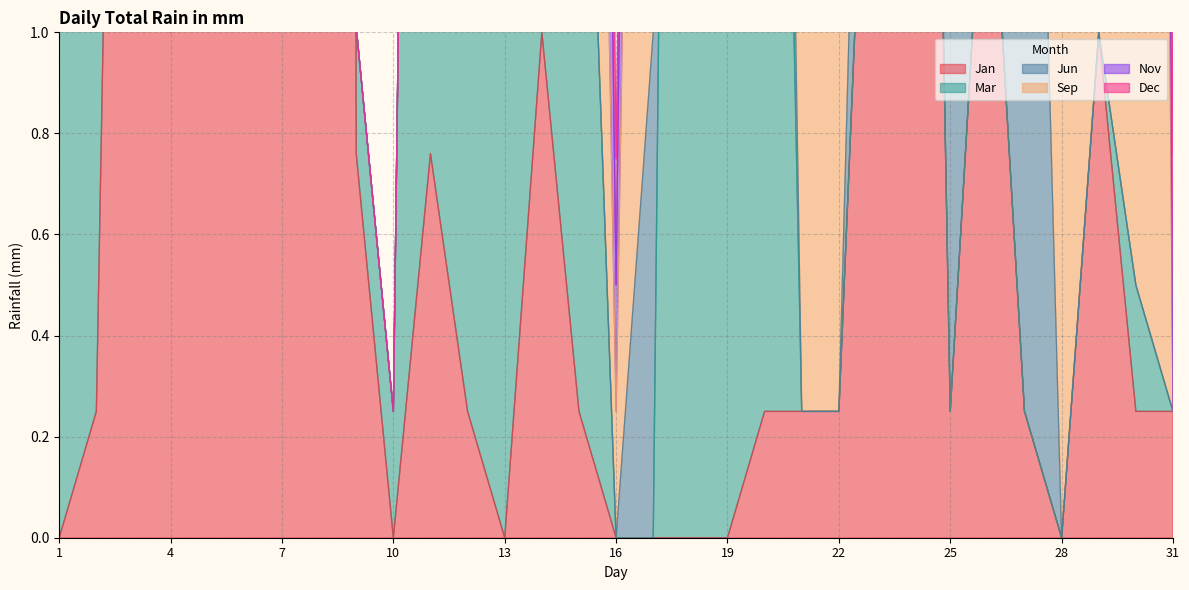

What is the difference between the highest and lowest values at 15?

2.3